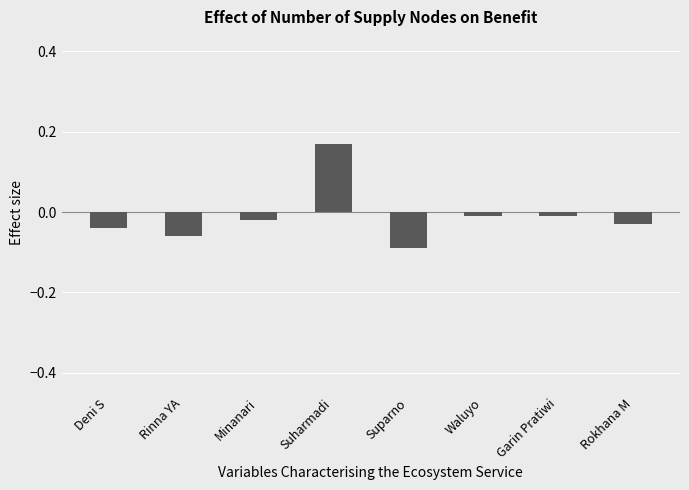

The chart shows a value of 0.3 at Suharmadi. True or false?

False